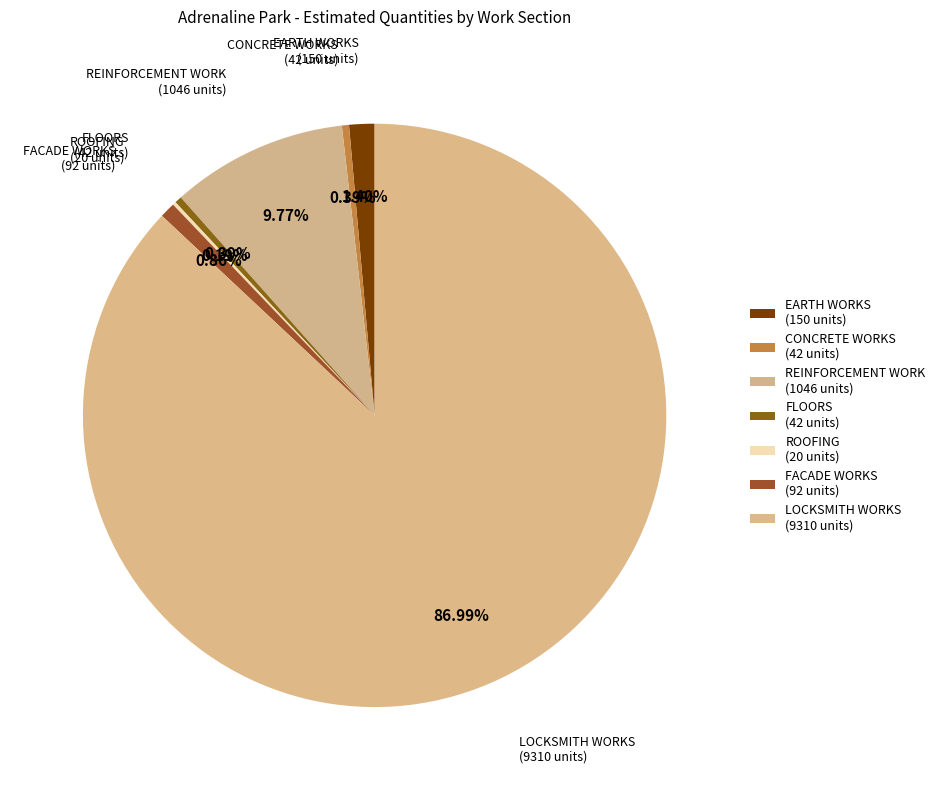

To the nearest percent, what is the difference between the FACADE WORKS and EARTH WORKS slice percentages?

1%